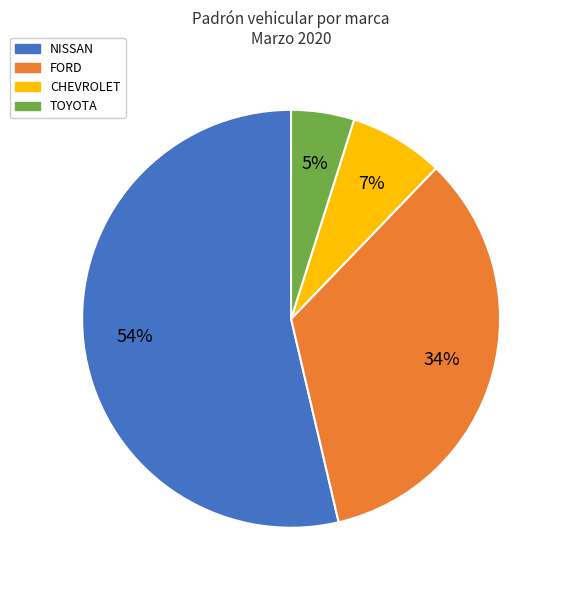

To the nearest percent, what is the difference between the largest and smallest slice percentages?

49%